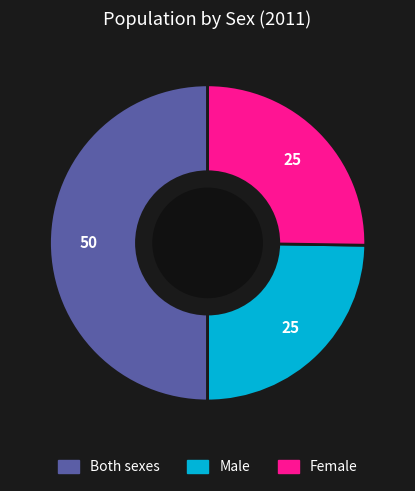

Do Both sexes and Male together represent more than half of the pie?

Yes